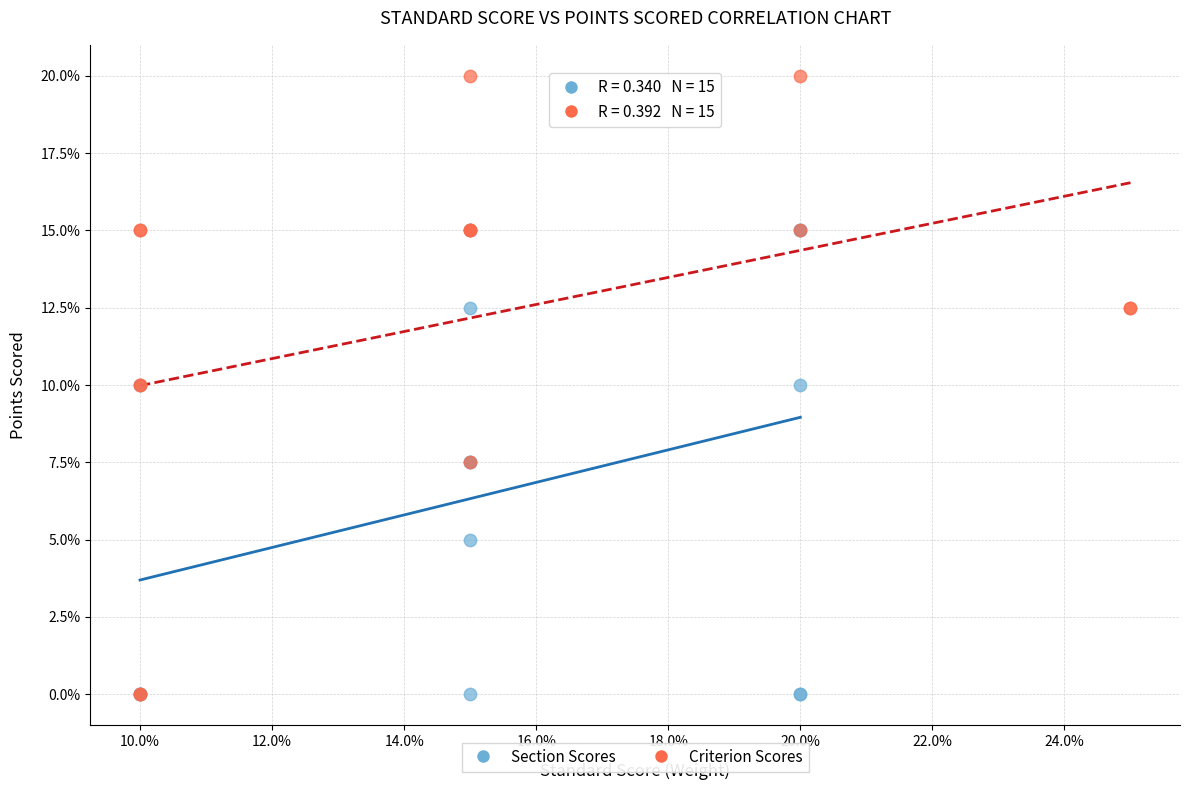

What are all the series names shown in the legend?

Section Scores, Criterion Scores